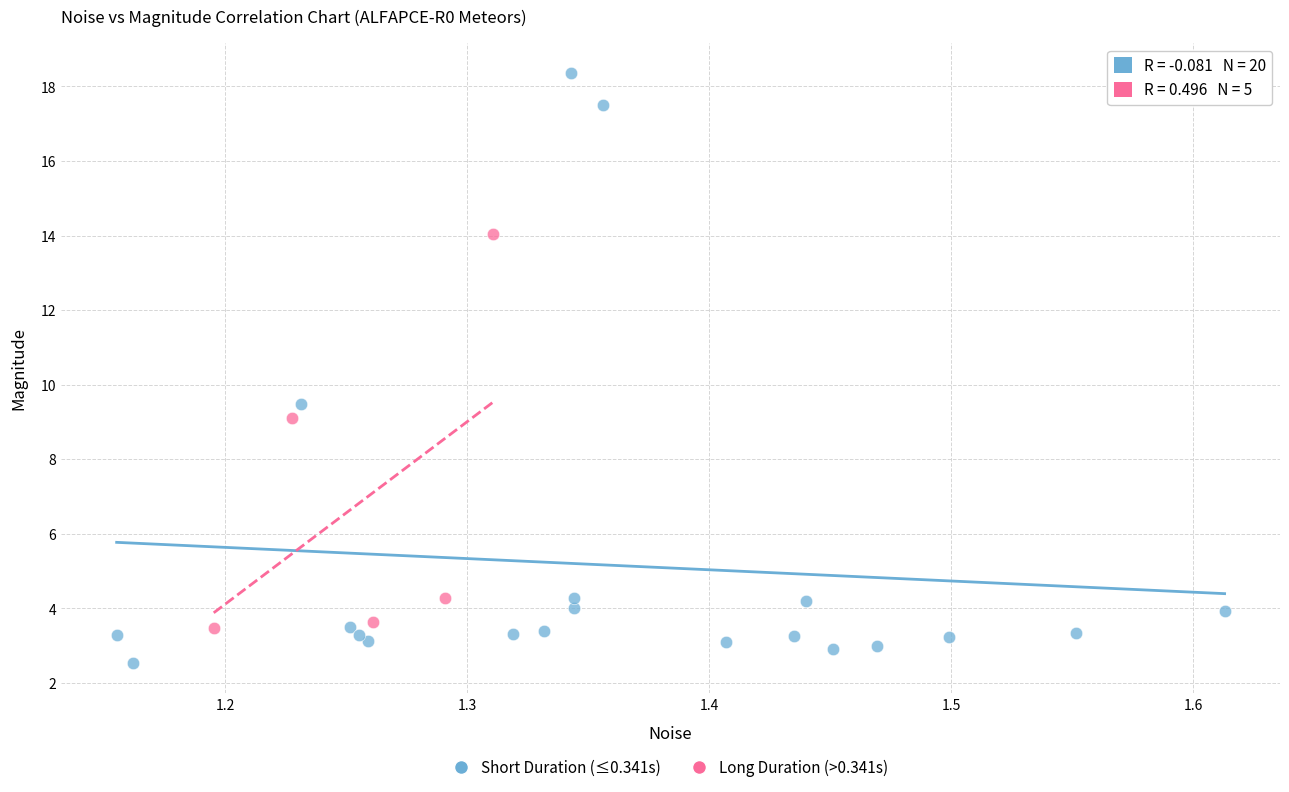

Which series has the widest spread of Y values?

Short Duration (≤0.341s)